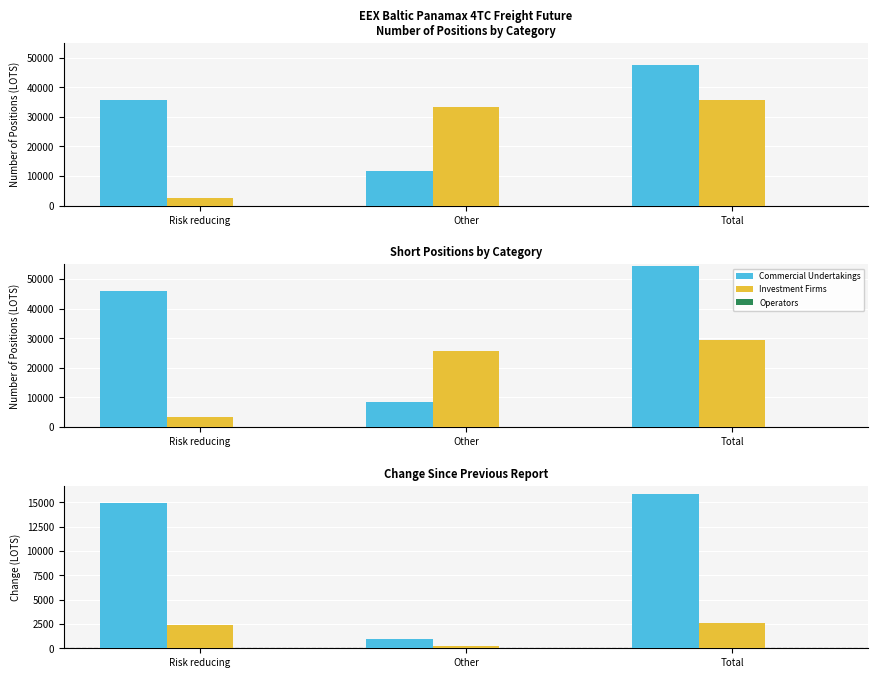

Which series has the largest total across all categories?

Commercial Undertakings Long